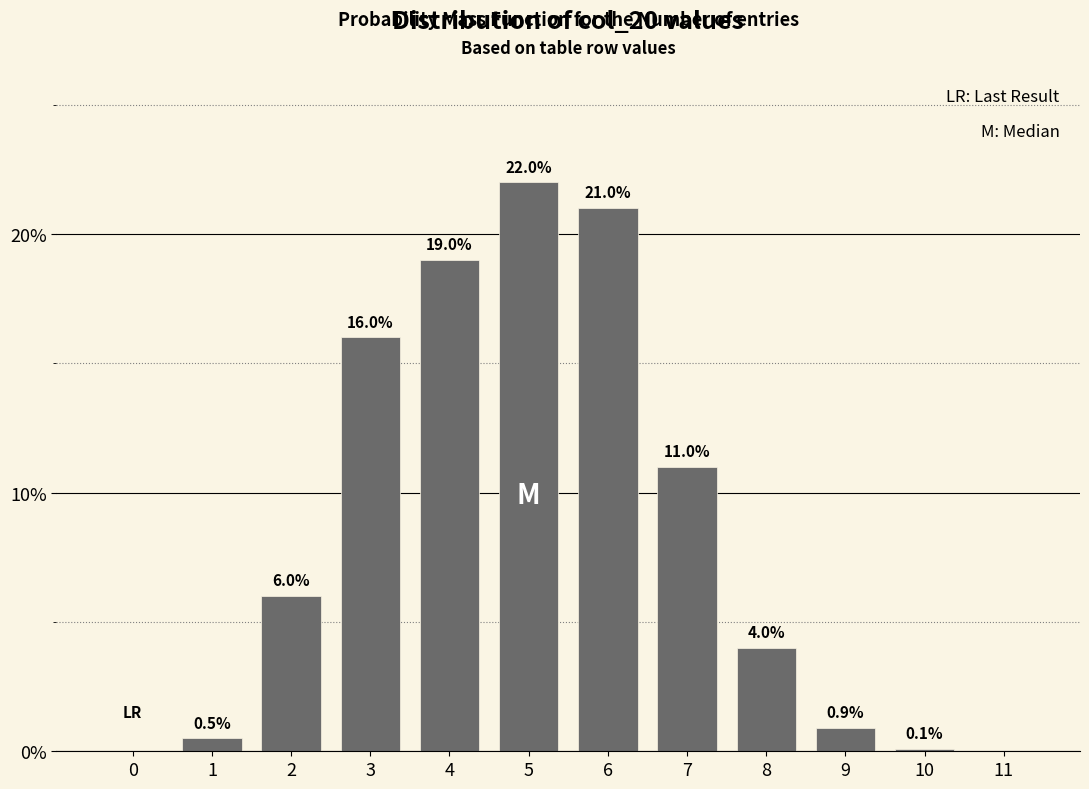

Reading left to right, extract all data points from this chart.

0=0.0	1=0.5	2=6.0	3=16.0	4=19.0	5=22.0	6=21.0	7=11.0	8=4.0	9=0.9	10=0.1	11=0.0